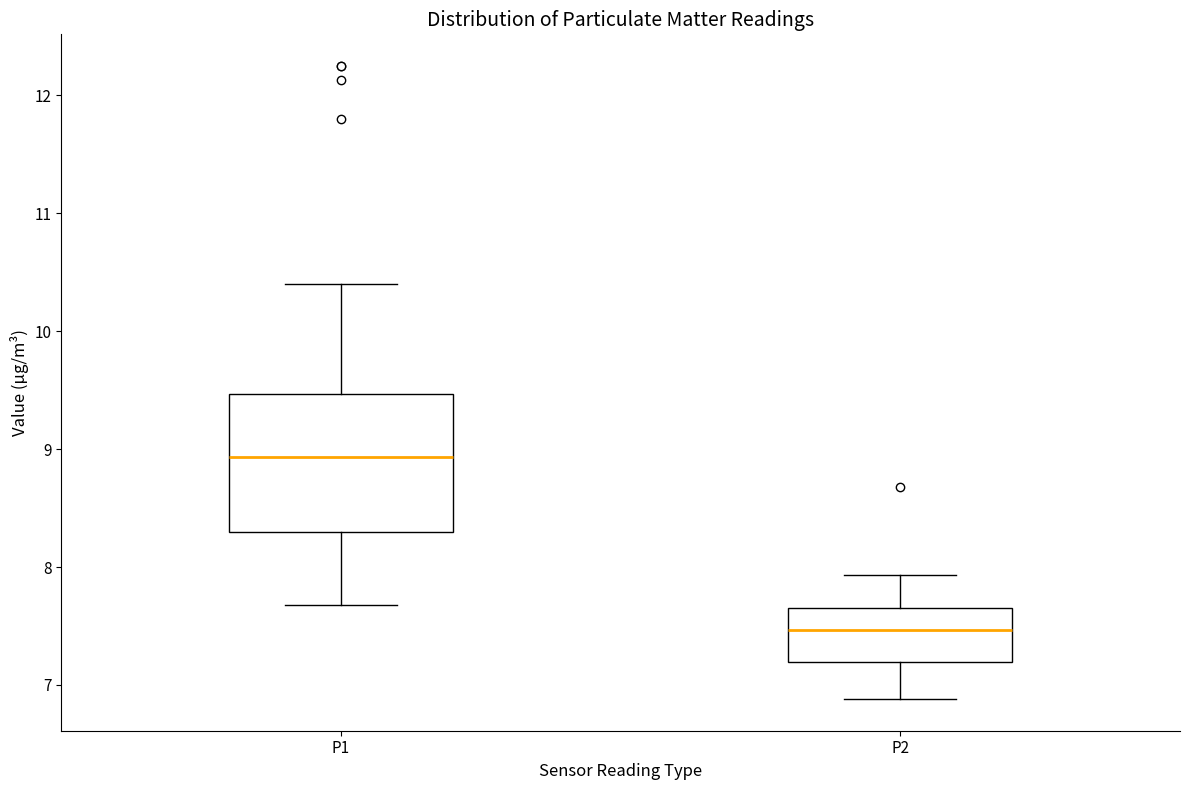

Where is the lower edge of the box for P2 on the y-axis? The values are not printed on the chart, so give them approximately, as read against the axis.

7.2